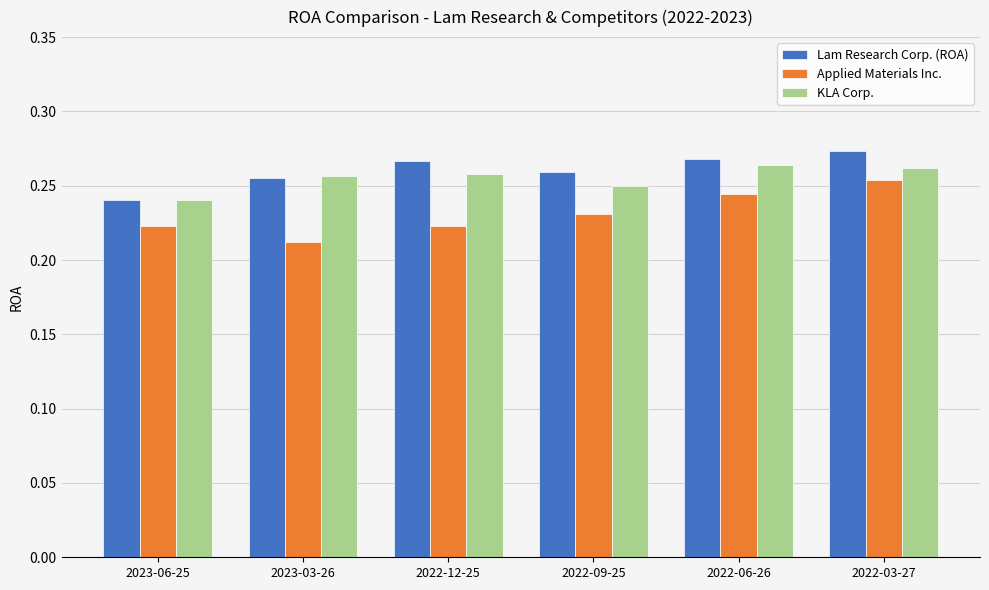

The value of KLA Corp. at 2022-09-25 is 0.4. True or false?

False